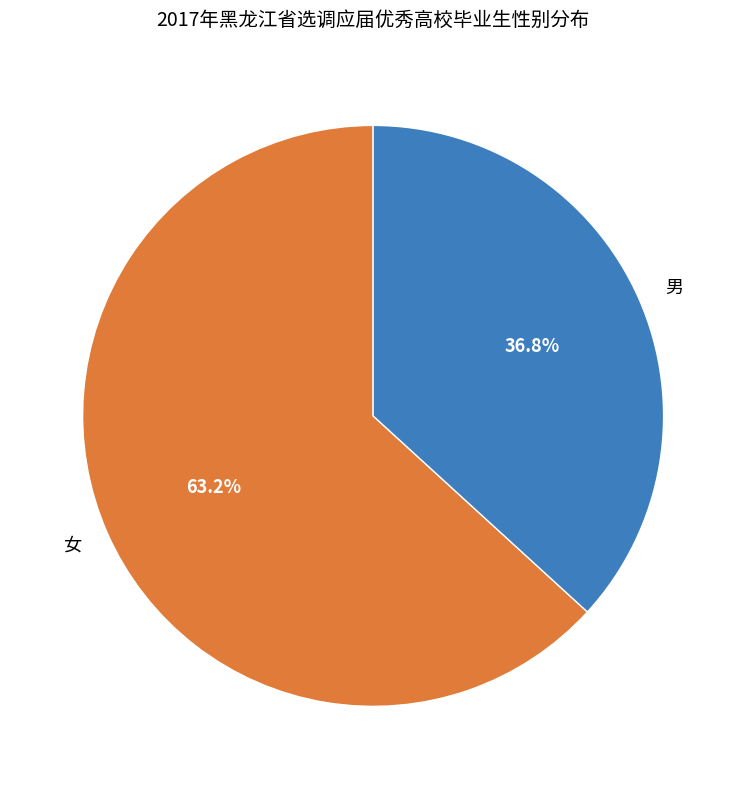

What is the smallest slice in the pie chart?

男